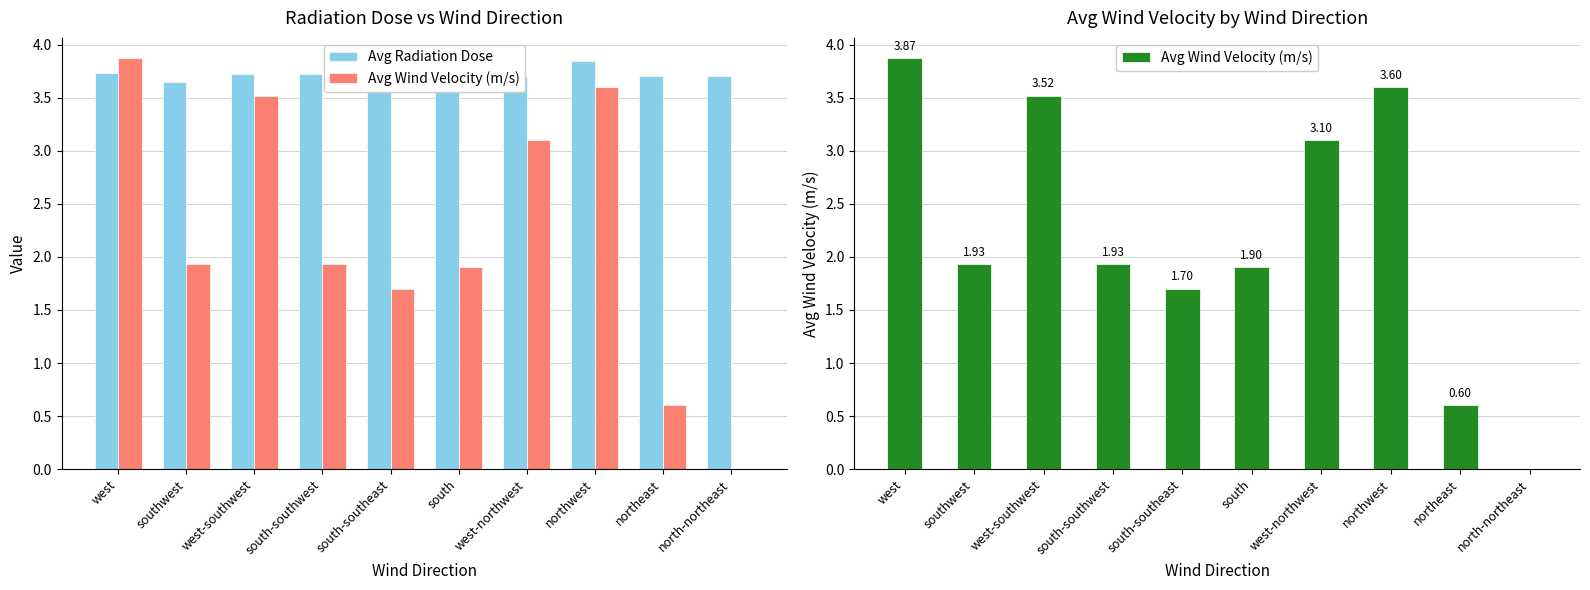

What is the spread (max minus min) of values at northwest?

0.2